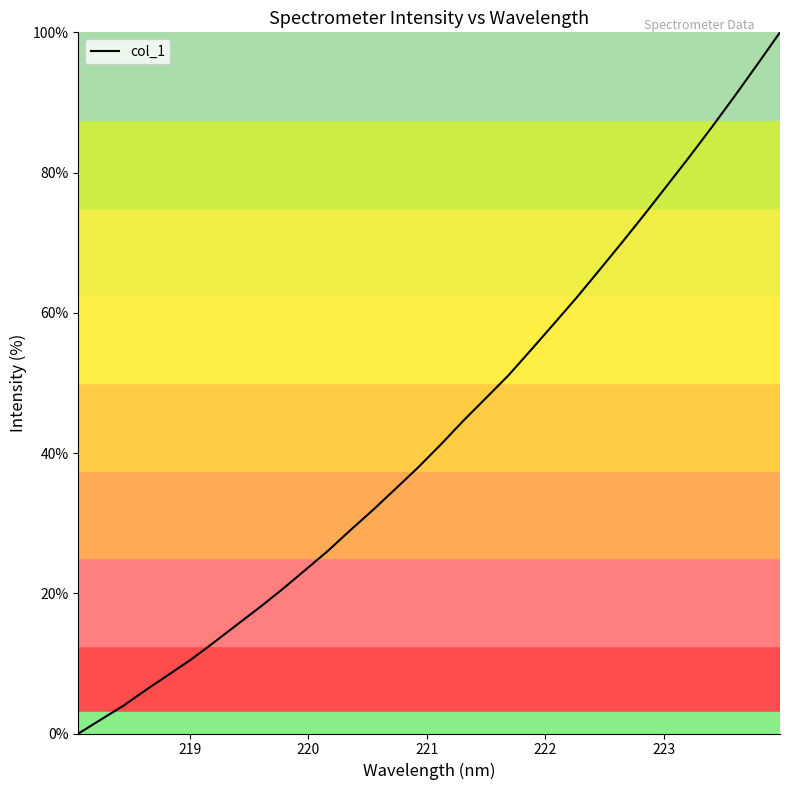

What is the maximum value shown in the chart?

100.0